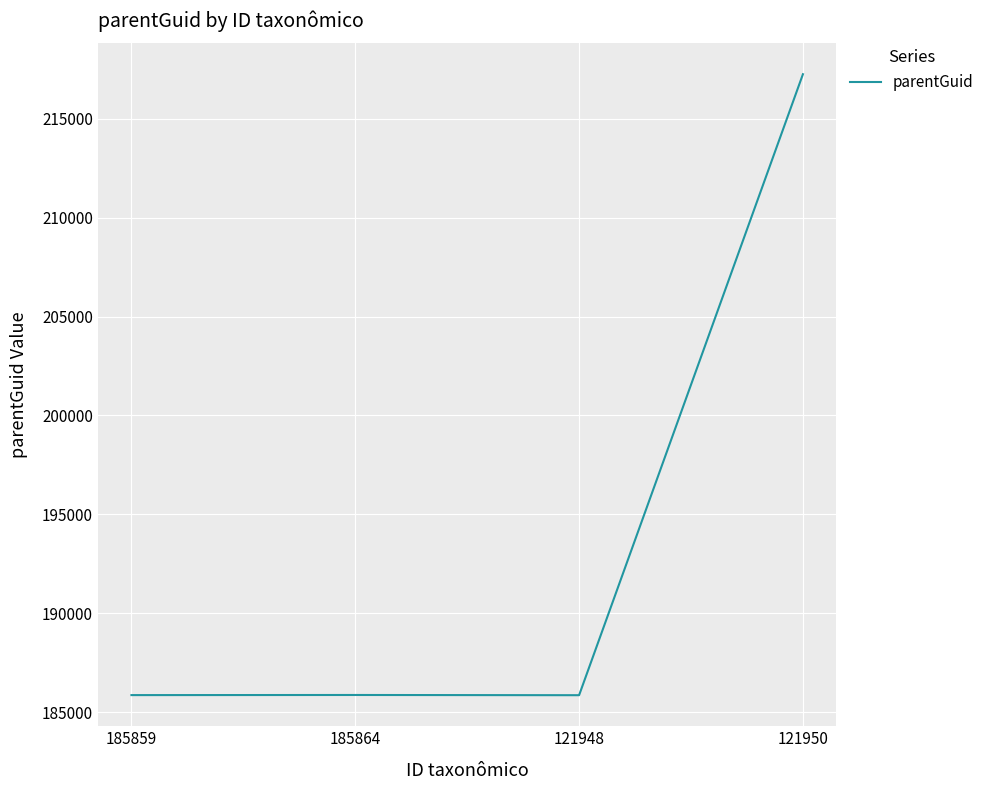

What is the change in value from 185864 to 121950?

+31390